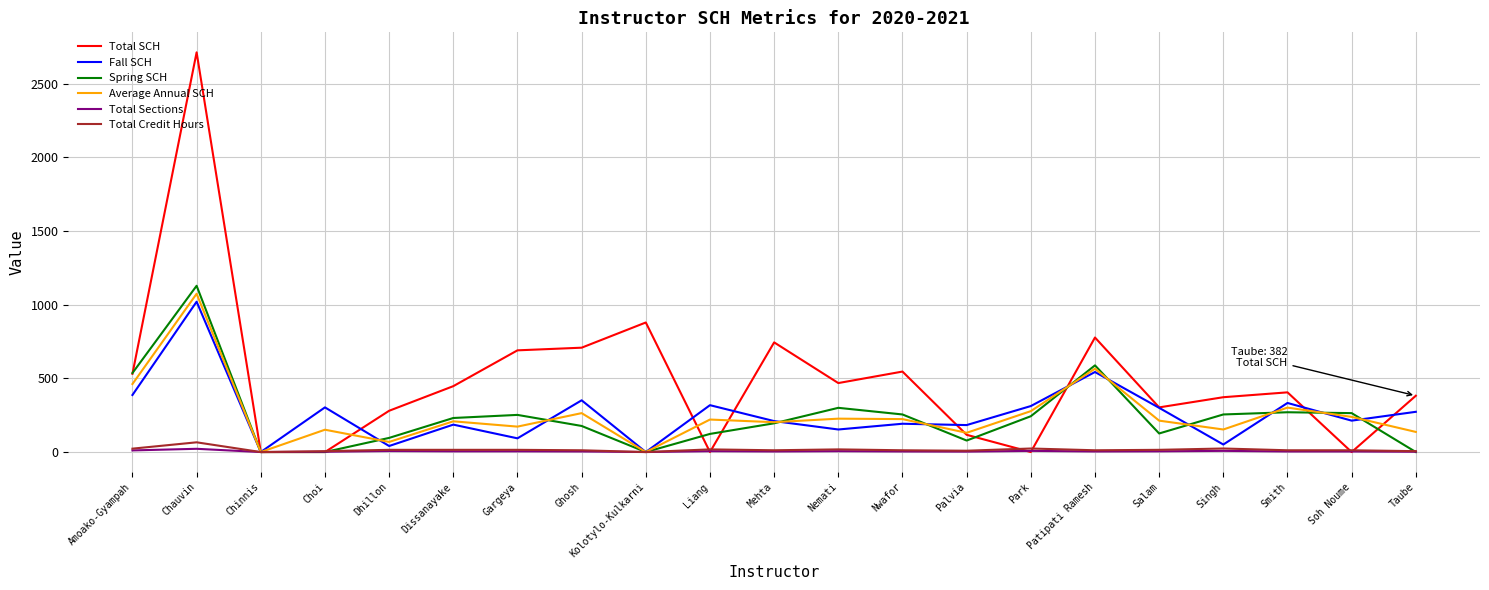

What is the total value across all series at Kolotylo-Kulkarni?

879.0